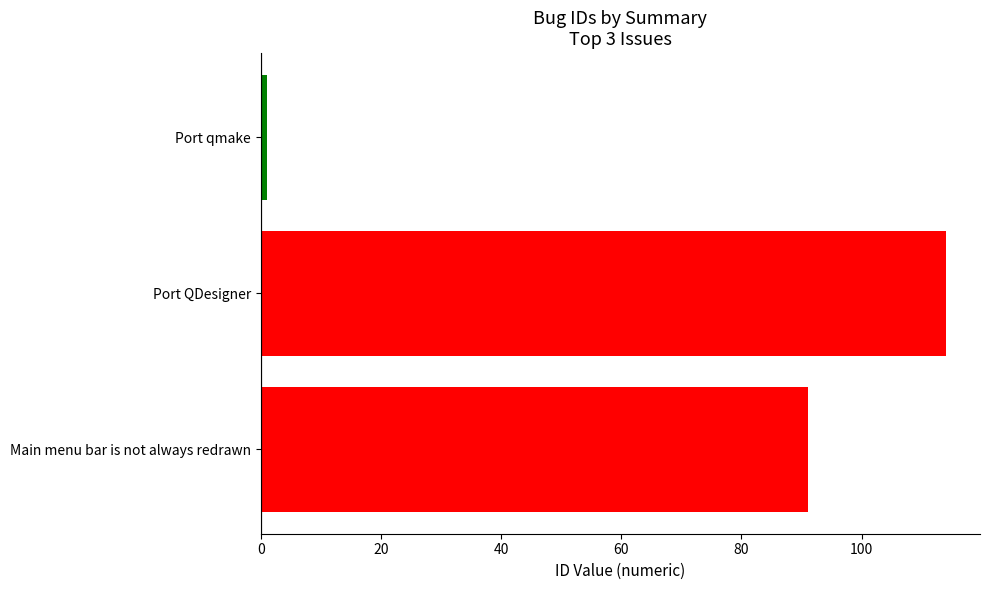

Rank the categories by value from lowest to highest.

Port qmake, Main menu bar is not always redrawn, Port QDesigner